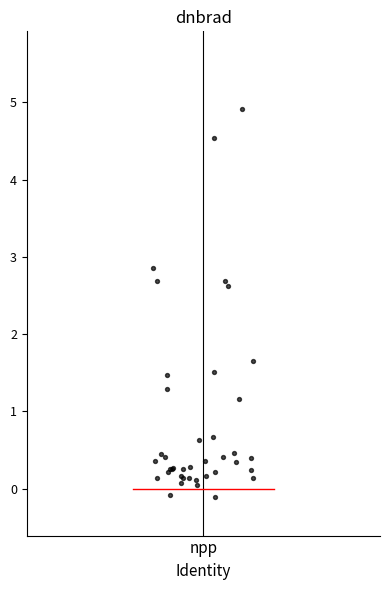

What Y value in the scatter plot is closest to 2?

1.7